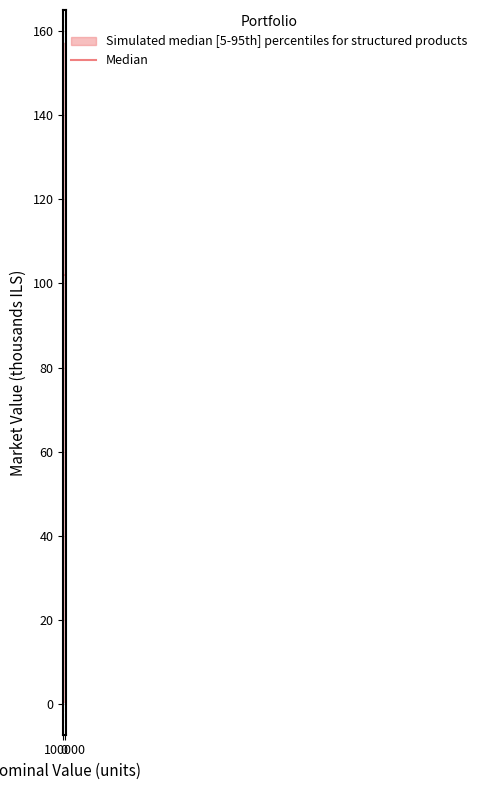

The value of median at 0 is 102.1. True or false?

True